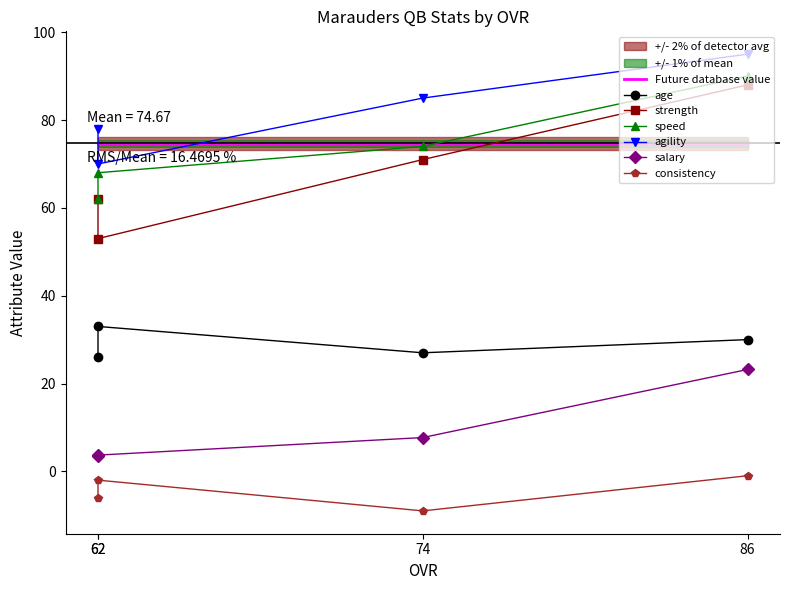

True or false: consistency and salary cross at least once.

False